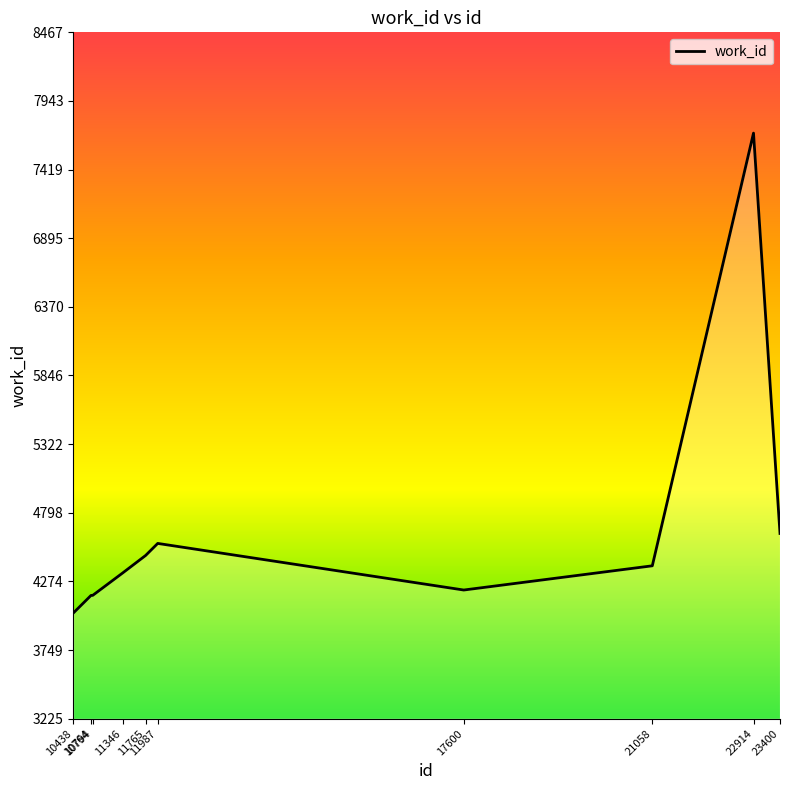

Read the value at 10794, to the nearest 10.

4170